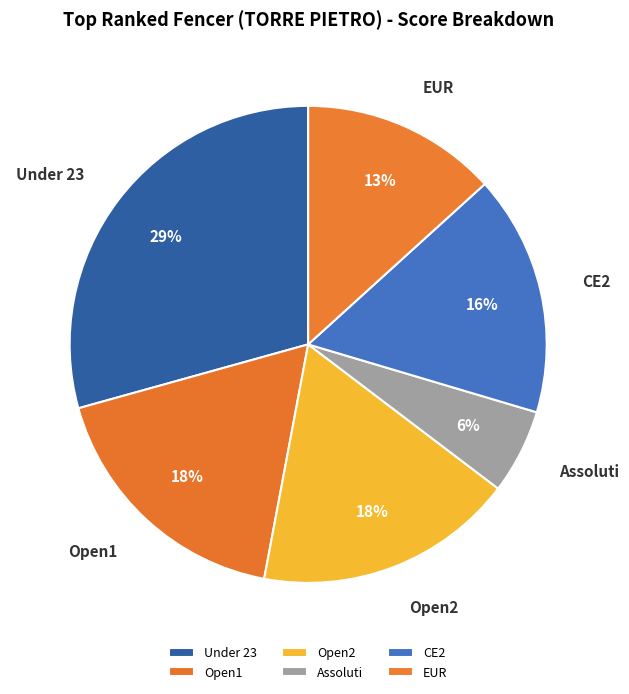

What percentage is the Under 23 slice, to the nearest percent?

29%